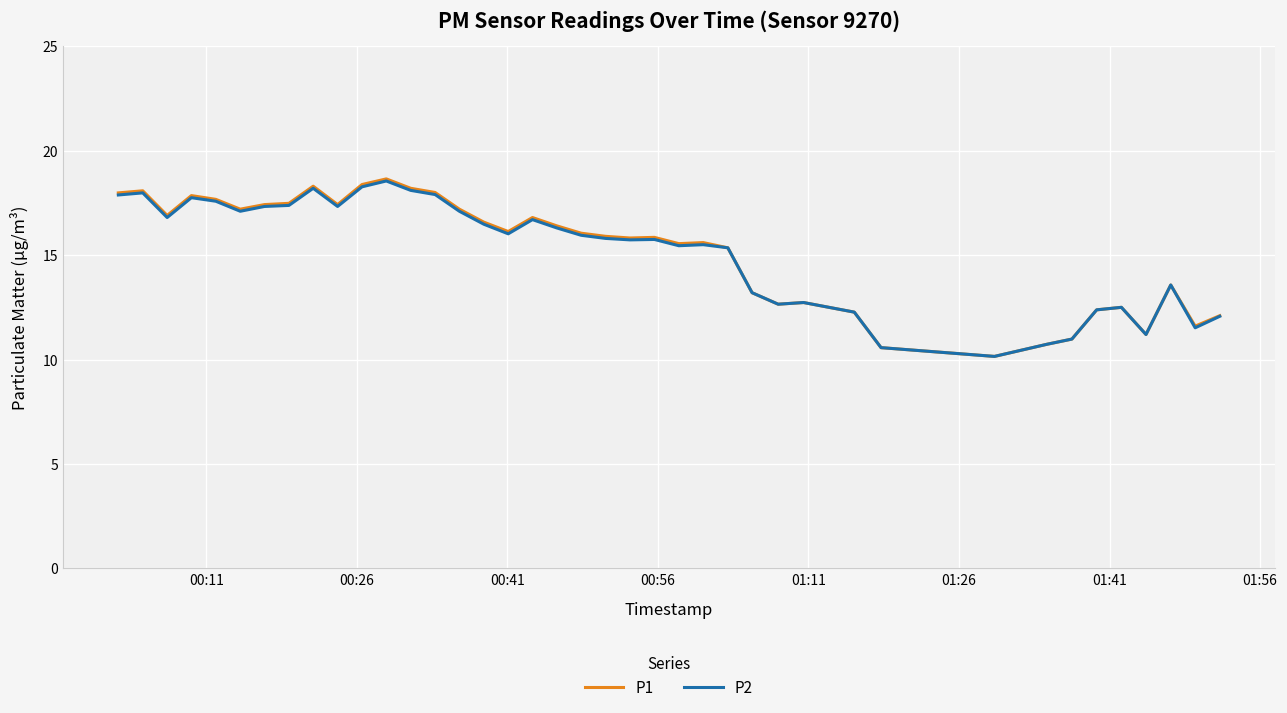

Which series has the widest spread of values?

P1